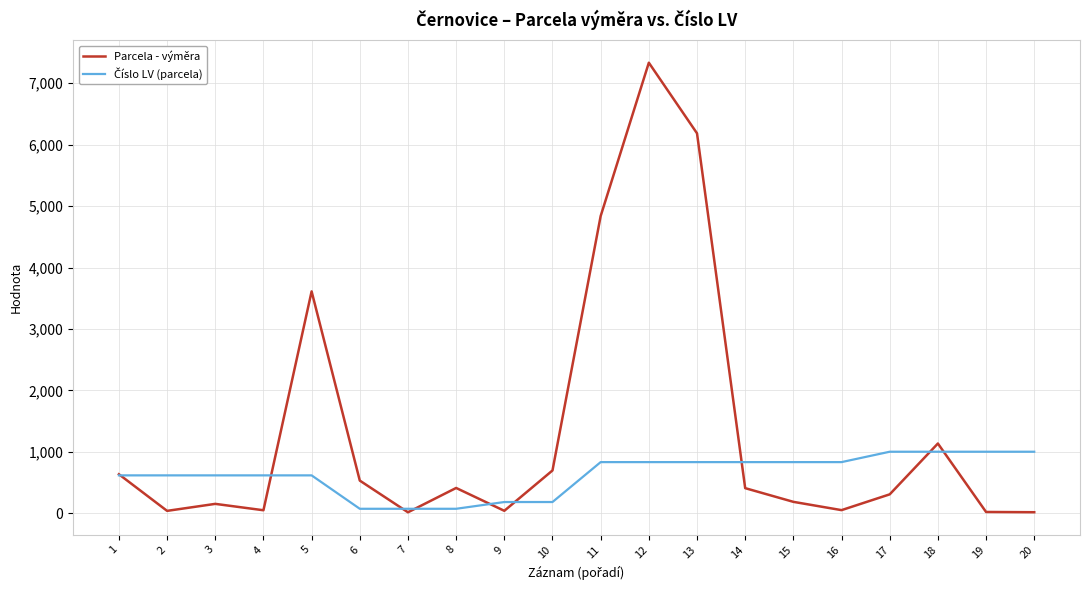

Which series has the widest spread of values?

Parcela - výměra